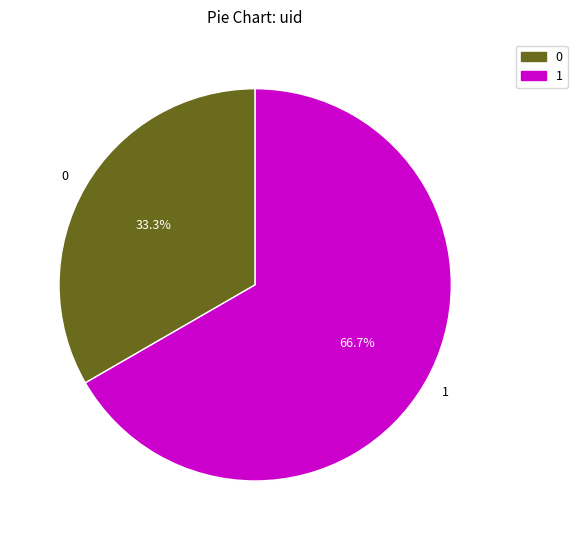

Which category has the biggest portion of the pie?

1